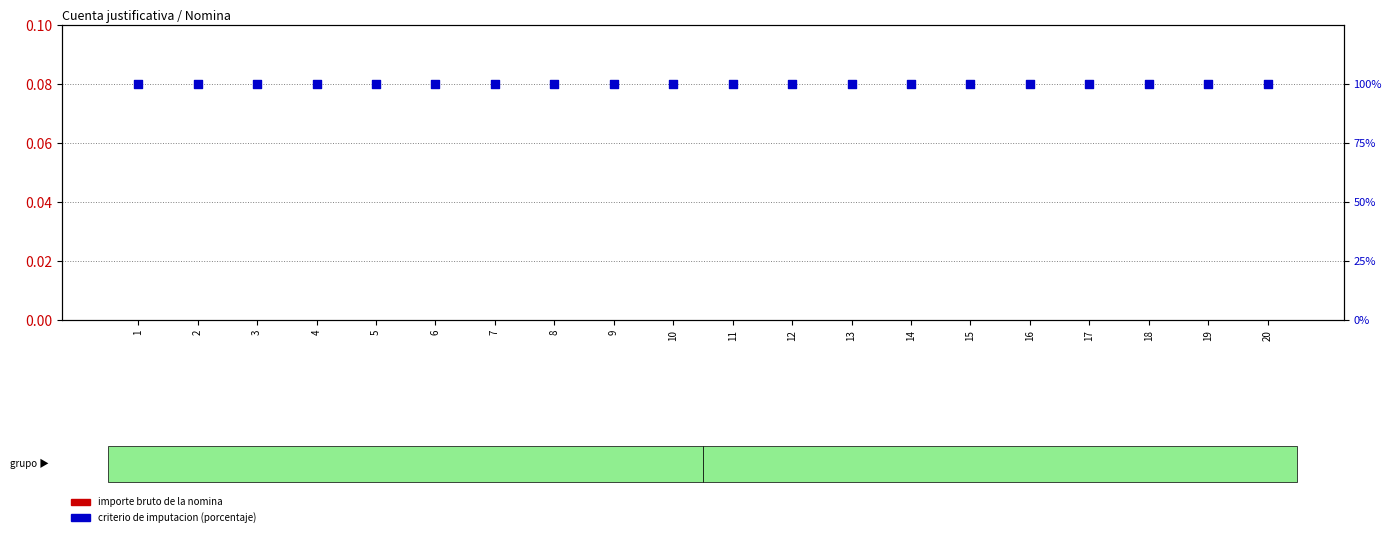

Which series has the largest total across all categories?

criterio de imputacion (porcentaje)